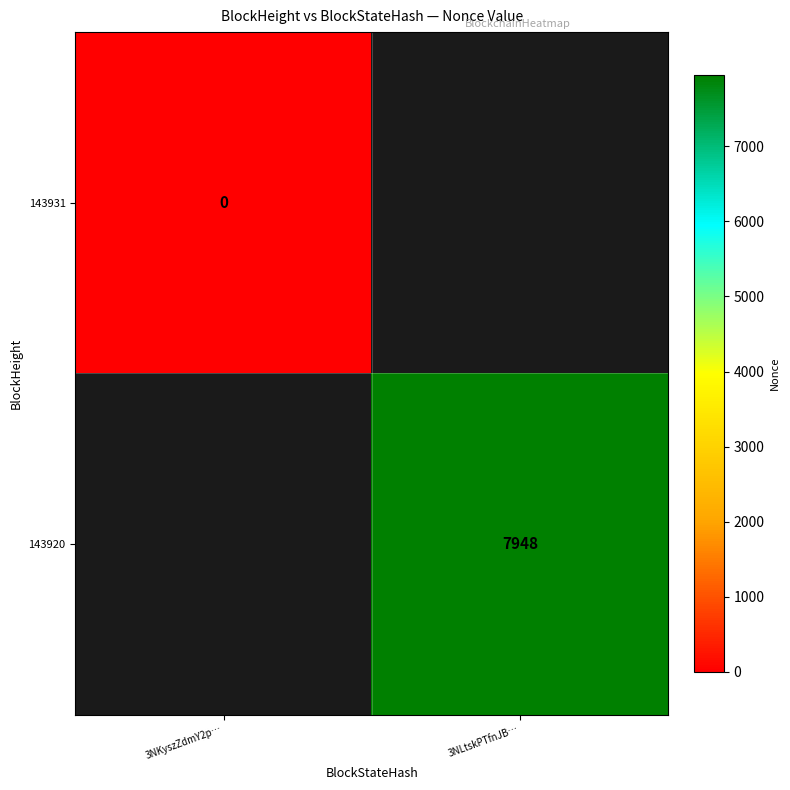

The 143920 series shows 4474 at 3NLtskPTfnJB…. True or false?

False